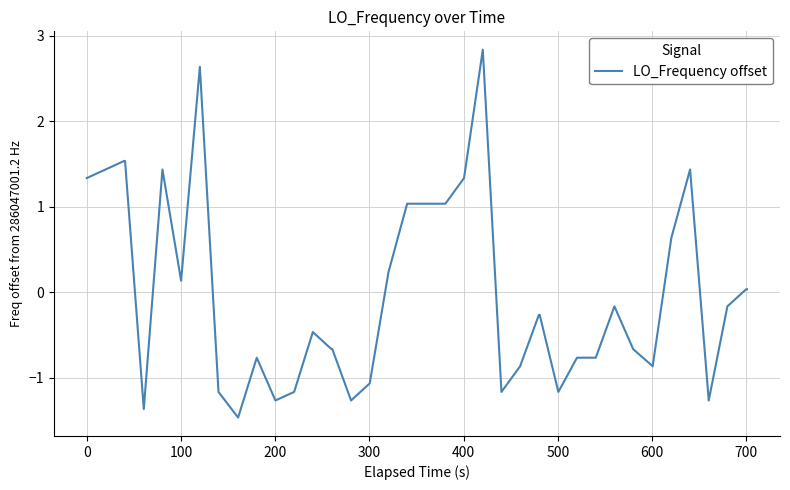

What is the smallest value displayed?

-1.5